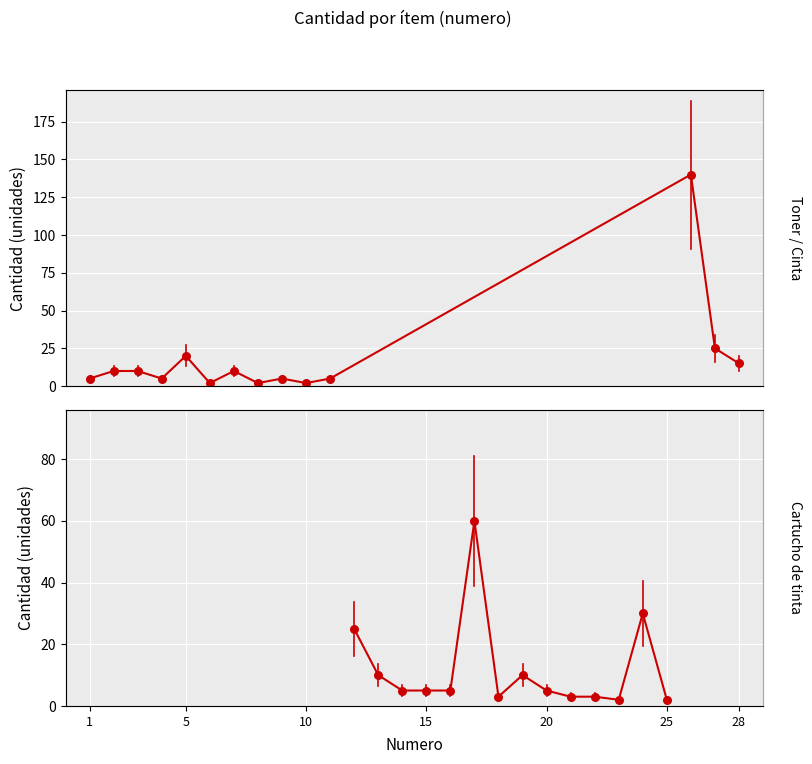

Which series reaches the minimum Y coordinate?

Toner / Cinta